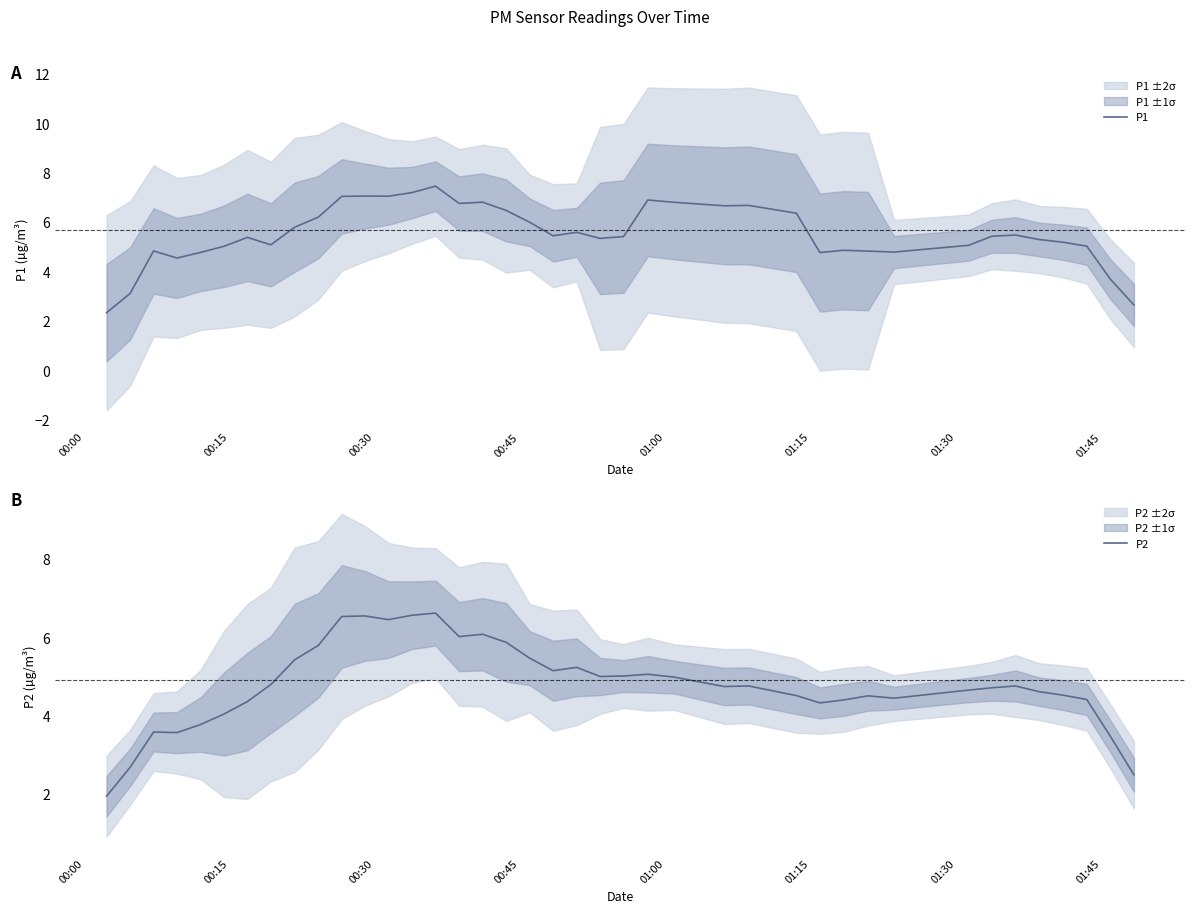

What is the maximum value for P2?

6.6